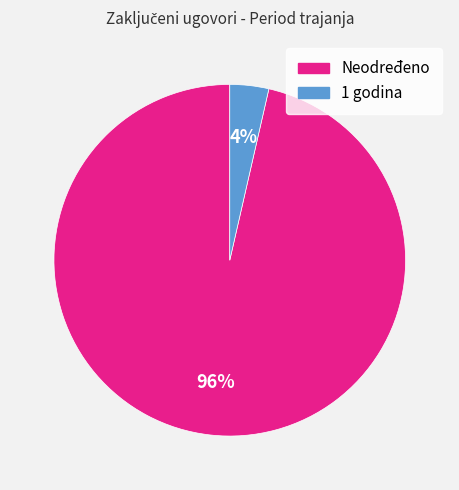

Is it true that Neodređeno is 96% of the pie?

True